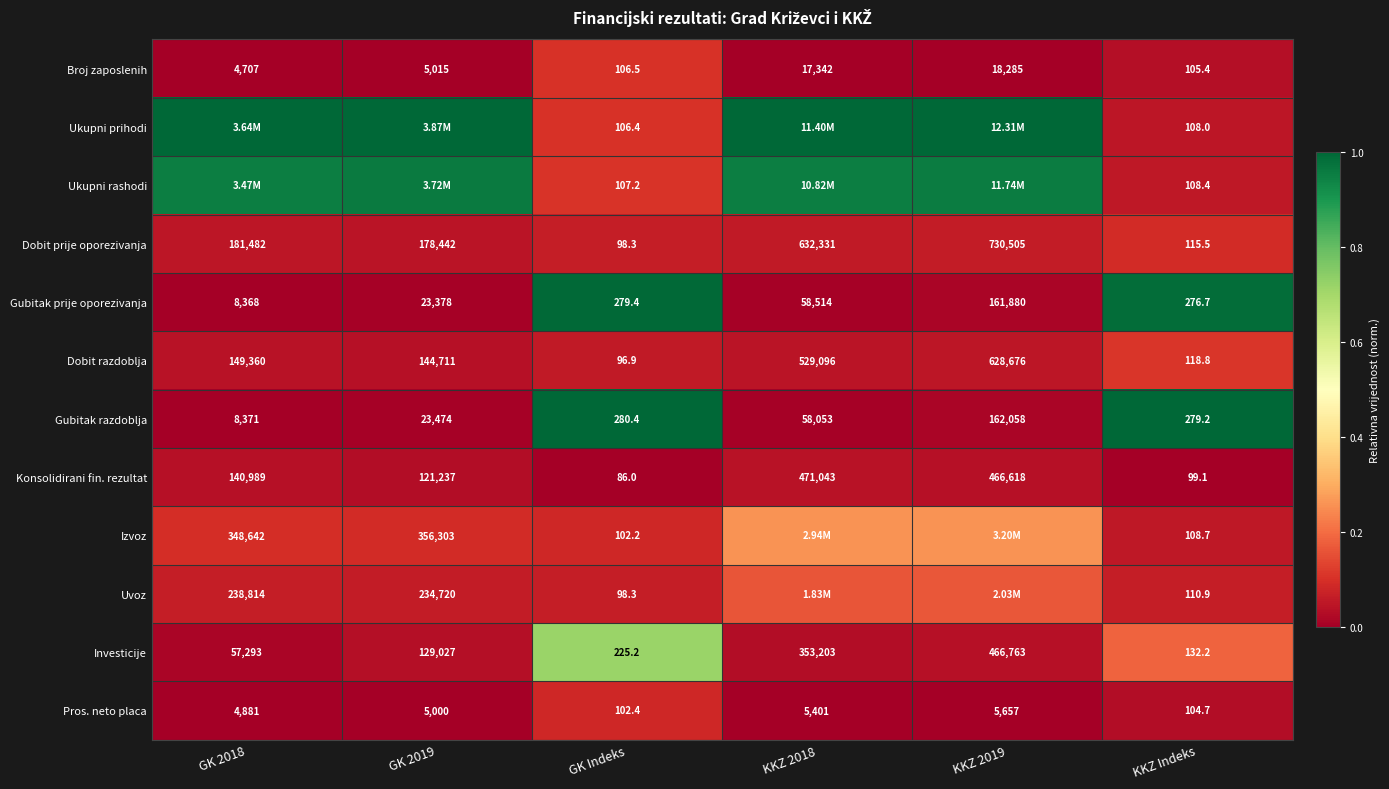

Is the value of Dobit prije oporezivanja at KKZ 2018 greater than the value of Uvoz at GK 2019?

Yes